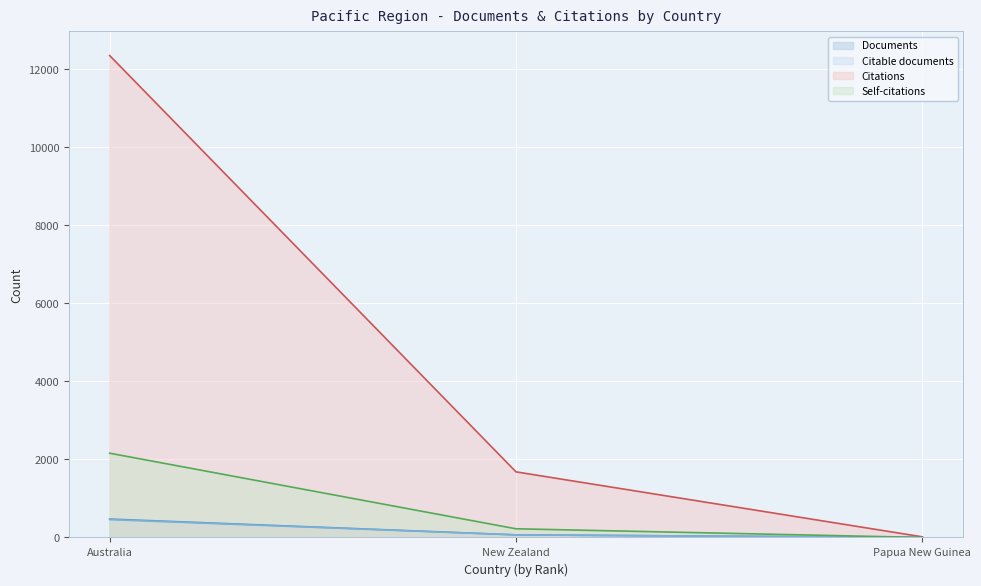

List the series in order of their peak value, lowest first.

Citable documents, Documents, Self-citations, Citations